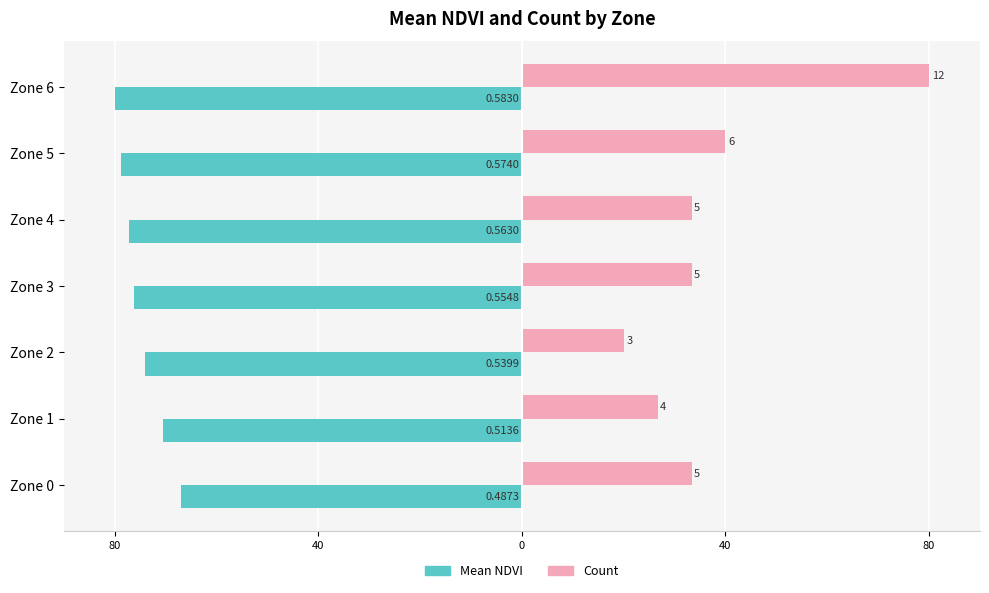

What are all the series names shown in the legend?

Mean NDVI, Count